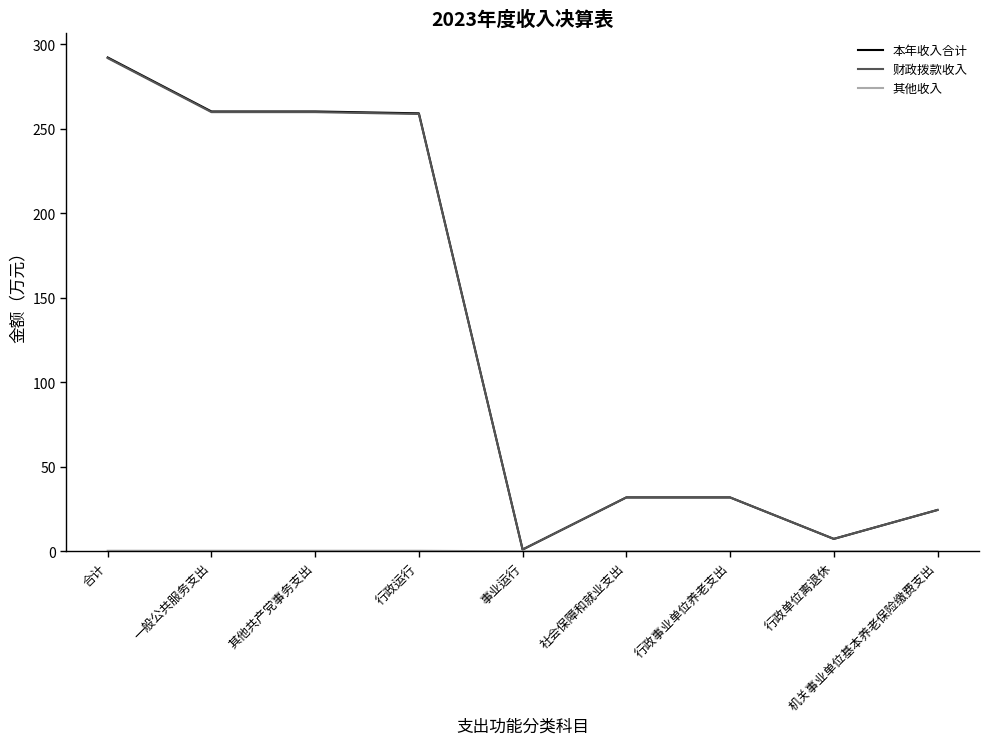

Does the chart have visible grid lines?

No